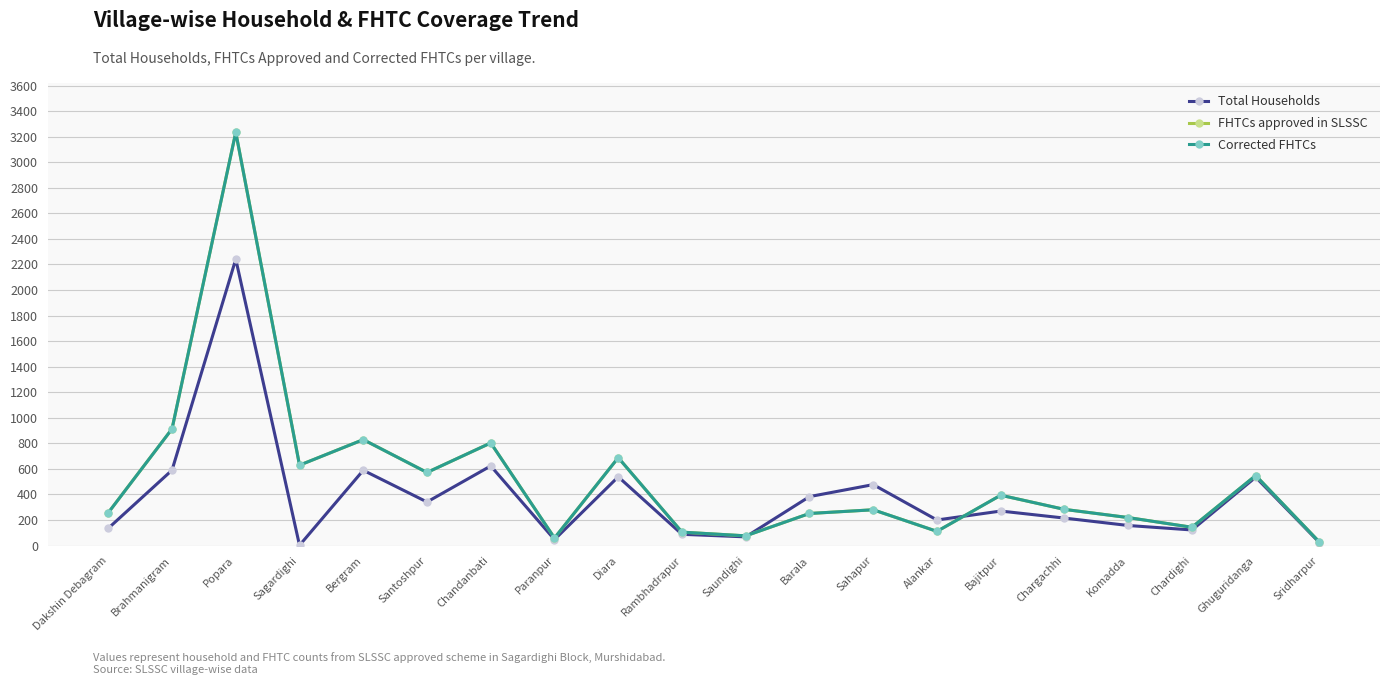

What value does the FHTCs approved in SLSSC series have at Bergram?

829